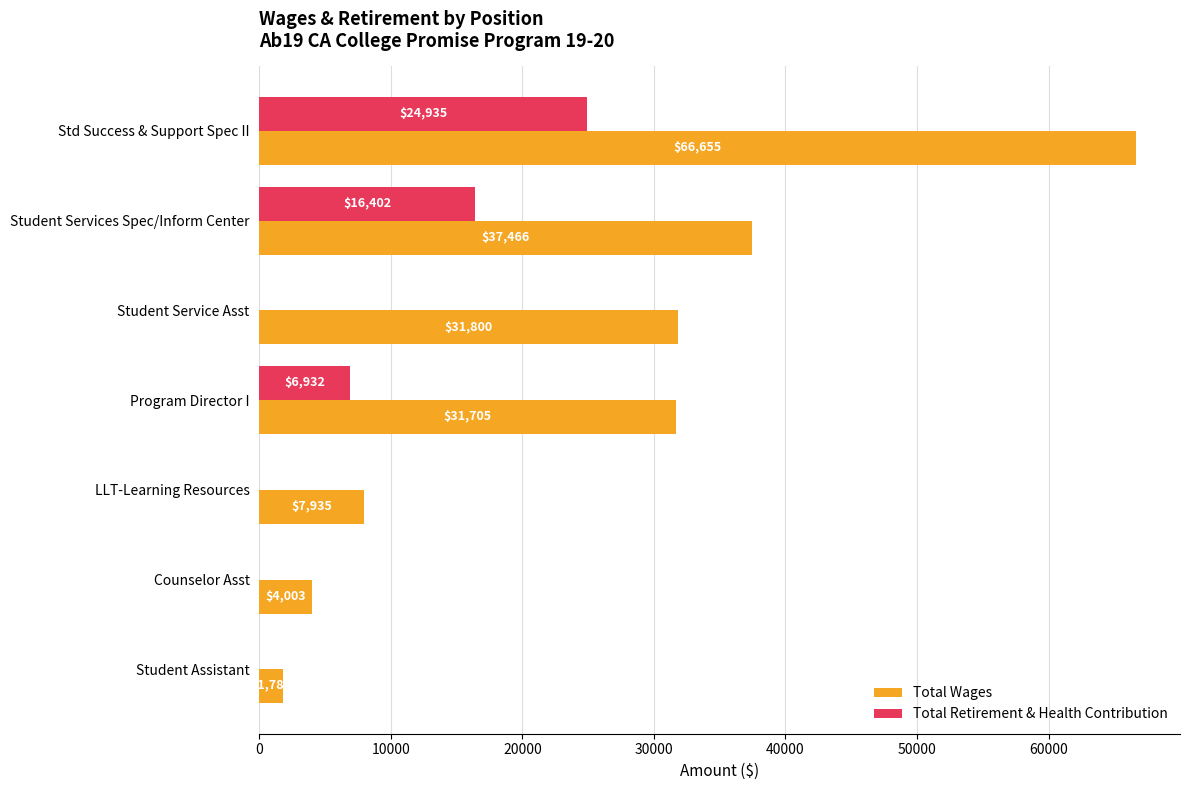

Which series has the largest total across all categories?

Total Wages